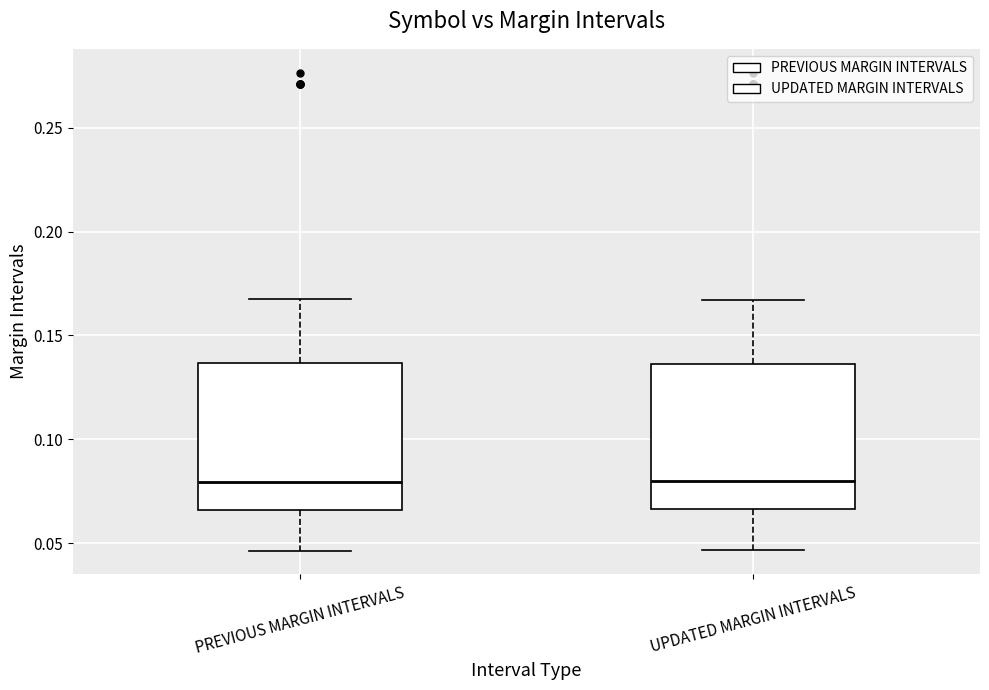

Where does the upper whisker of the box for UPDATED MARGIN INTERVALS end on the y-axis? The values are not printed on the chart, so give them approximately, as read against the axis.

0.165